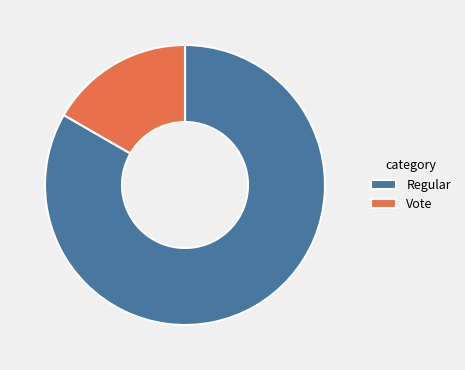

The Vote slice represents 5% of the pie. True or false?

False